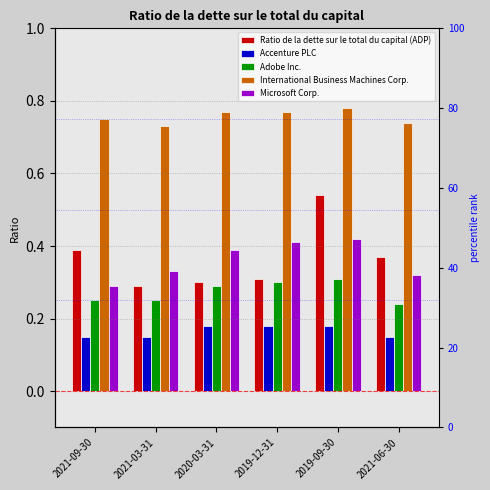

Reading left to right, extract all data points from this chart.

Ratio de la dette sur le total du capital (ADP): 0.4	0.3	0.3	0.3	0.5	0.4
Accenture PLC: 0.1	0.1	0.2	0.2	0.2	0.1
Adobe Inc.: 0.2	0.2	0.3	0.3	0.3	0.2
International Business Machines Corp.: 0.8	0.7	0.8	0.8	0.8	0.7
Microsoft Corp.: 0.3	0.3	0.4	0.4	0.4	0.3